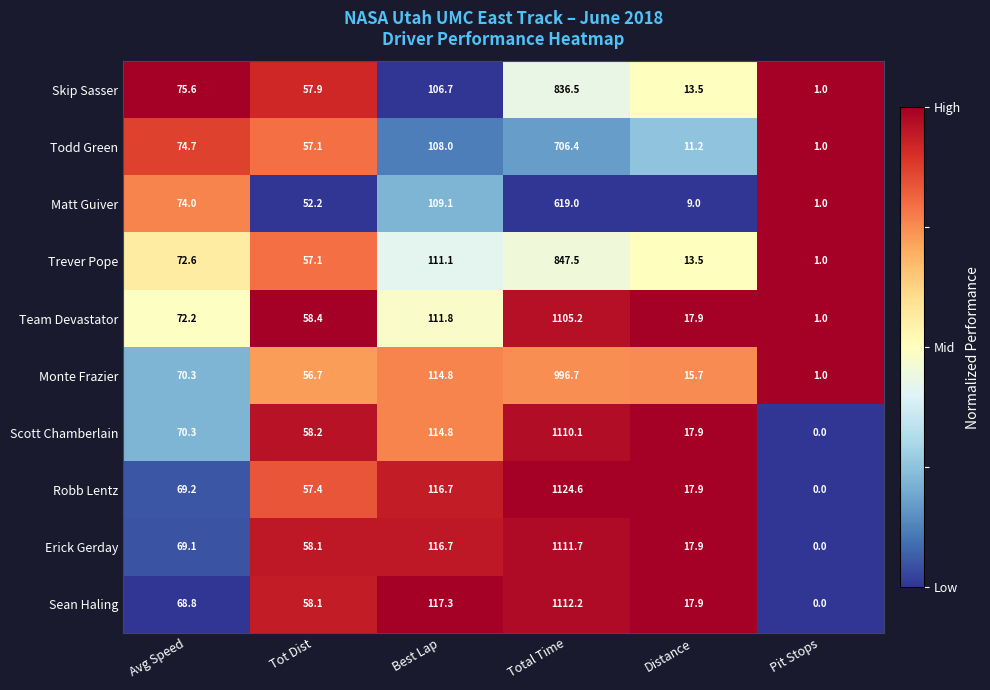

Which series has the widest spread of values?

Robb Lentz